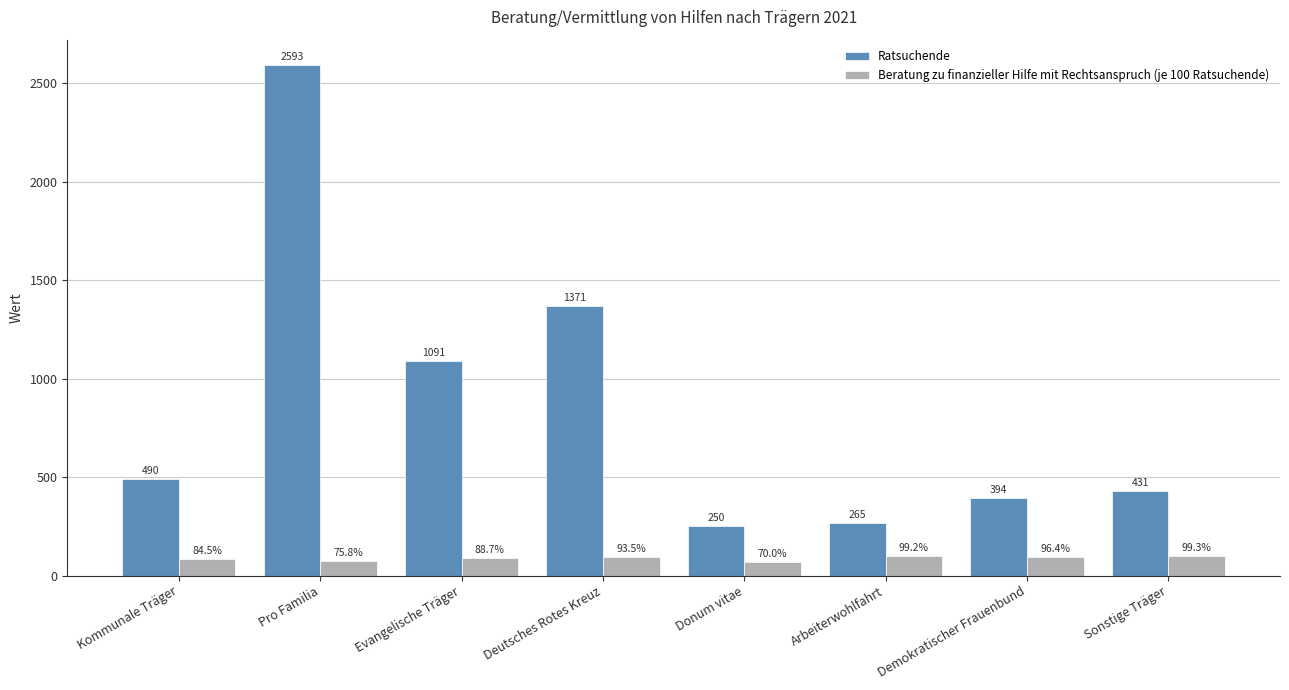

Reading left to right, what are all the values shown in this chart?

Ratsuchende: 490.0	2593.0	1091.0	1371.0	250.0	265.0	394.0	431.0
Beratung zu finanzieller Hilfe mit Rechtsanspruch (je 100 Ratsuchende): 84.5	75.8	88.7	93.5	70.0	99.2	96.4	99.3